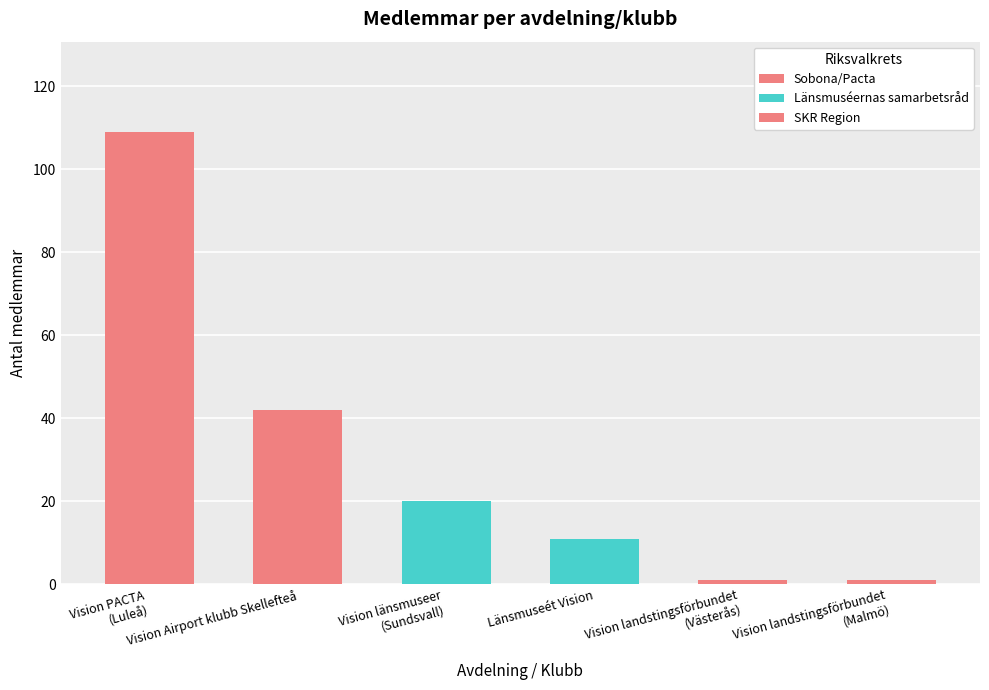

Between Länsmuseét Vision and Vision Airport klubb Skellefteå, which is larger?

Vision Airport klubb Skellefteå